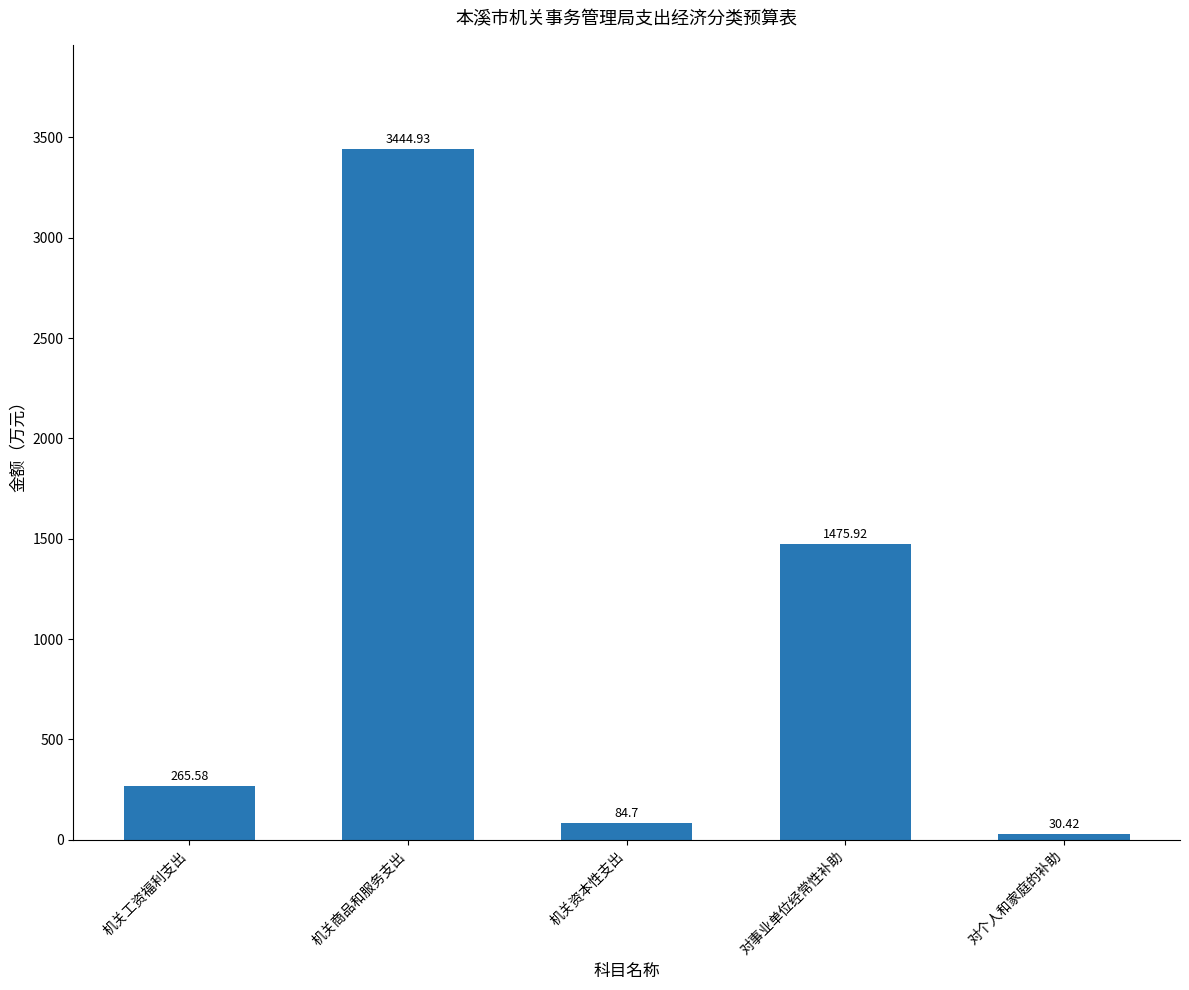

Reading left to right, extract all data points from this chart.

265.6	3444.9	84.7	1475.9	30.4